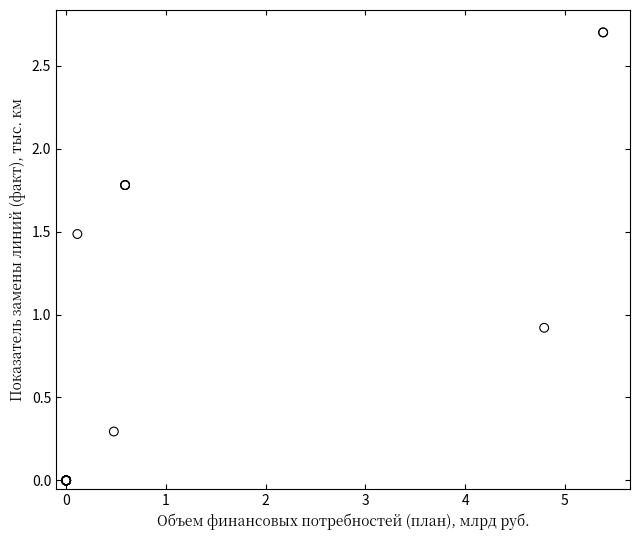

What Y value in the scatter plot is closest to 1?

0.9